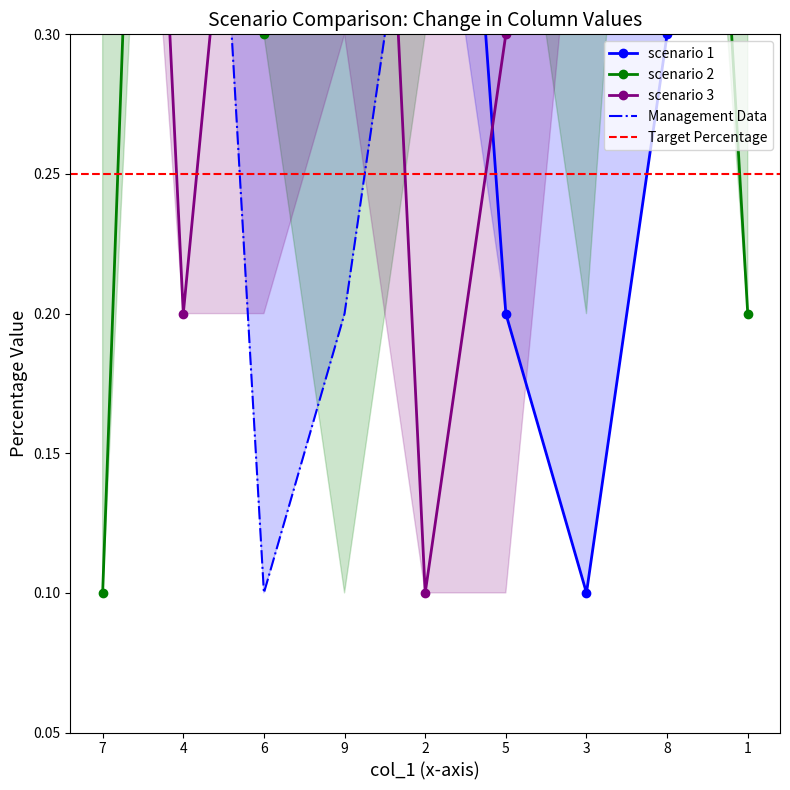

True or false: col_3 and col_2 cross at least once.

True